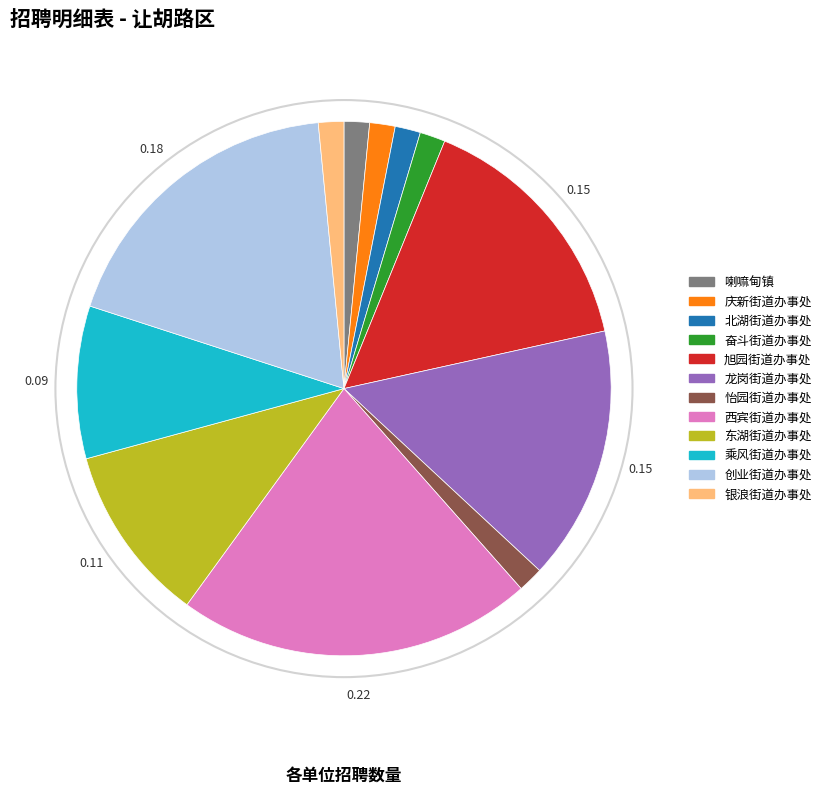

Which slice is the largest?

西宾街道办事处